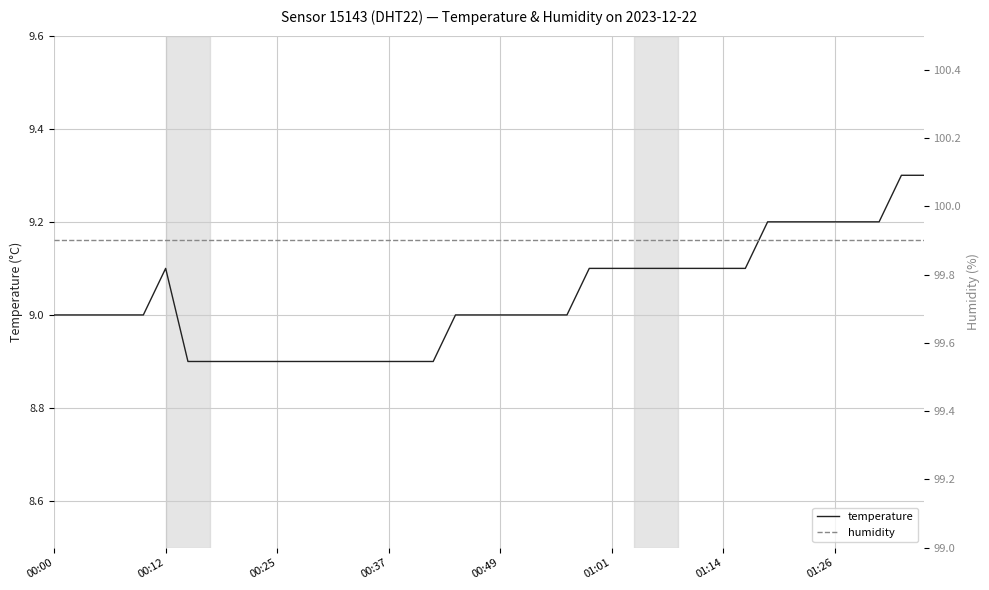

The temperature series shows 13.0 at 11. True or false?

False